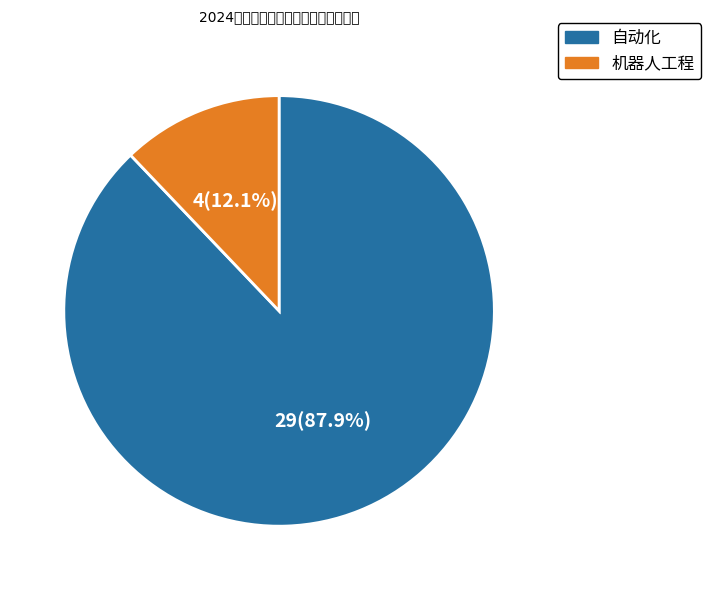

Does 机器人工程 account for over 50% of the chart?

No